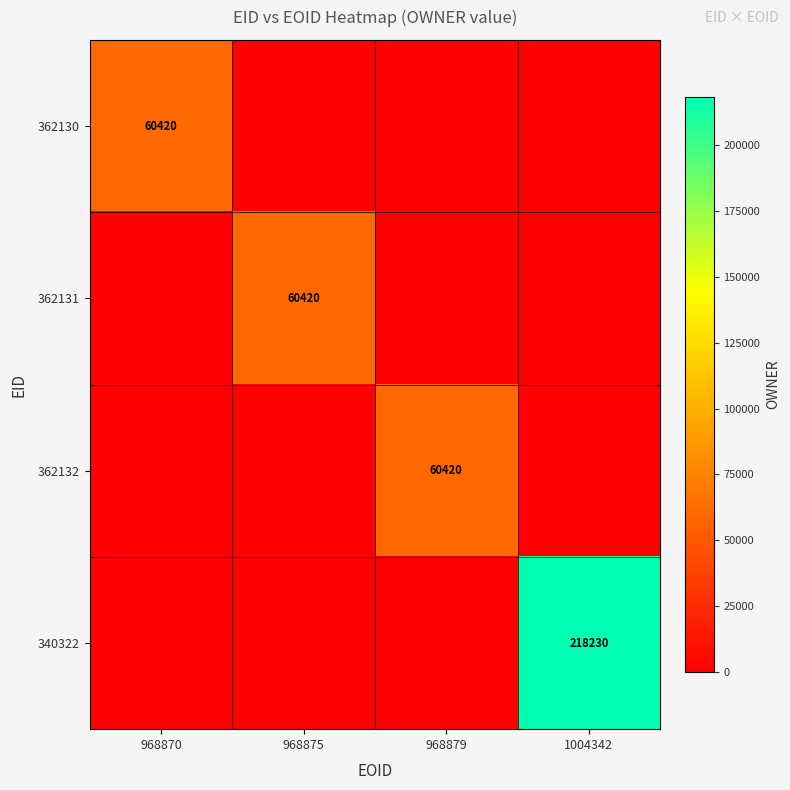

What is the difference between the highest and lowest values at 968879?

60420